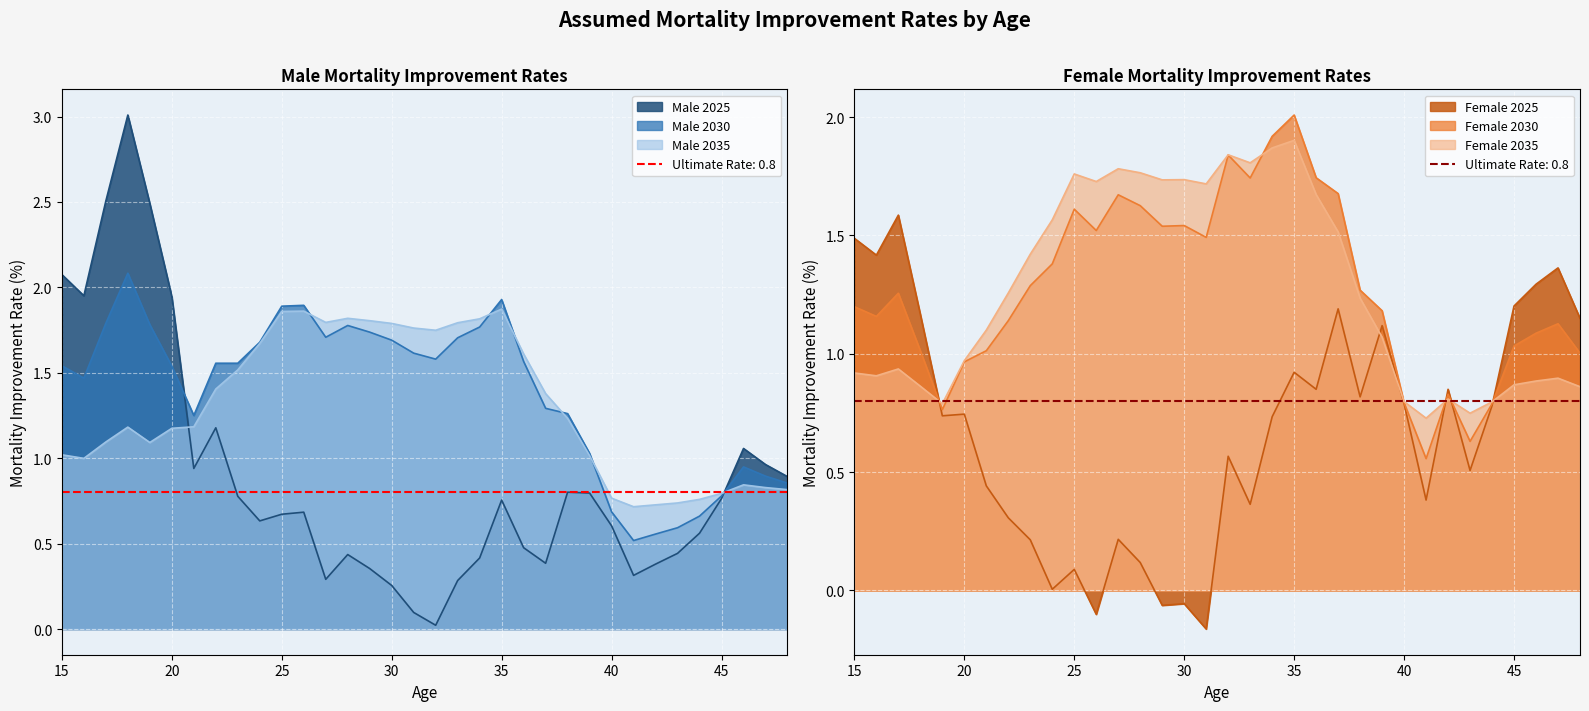

Which series has the largest total across all categories?

Male 2030